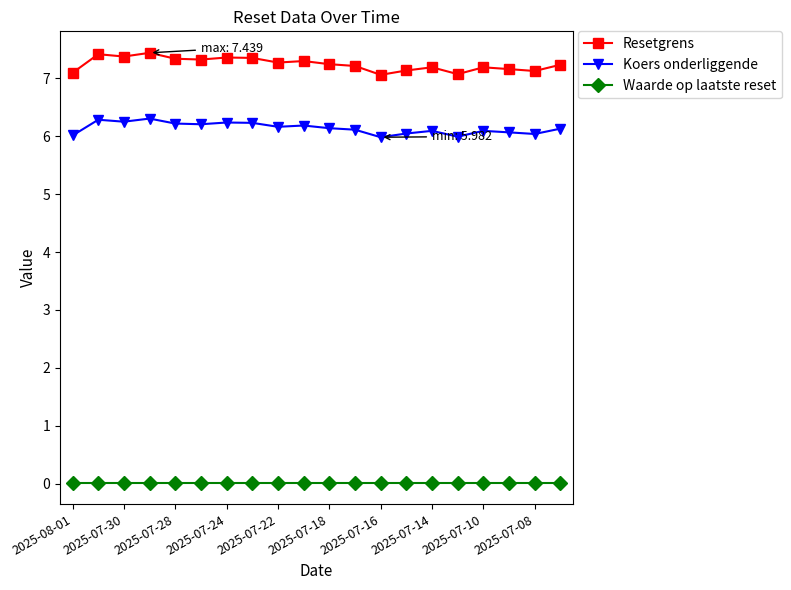

Which series has the largest total across all categories?

Resetgrens